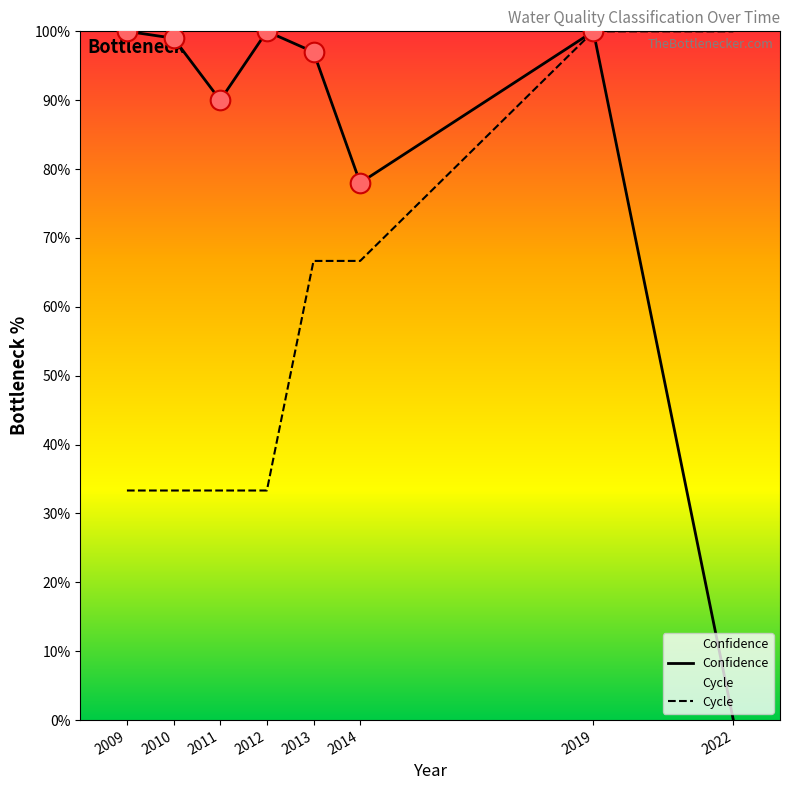

Which series reaches the minimum Y coordinate?

Confidence